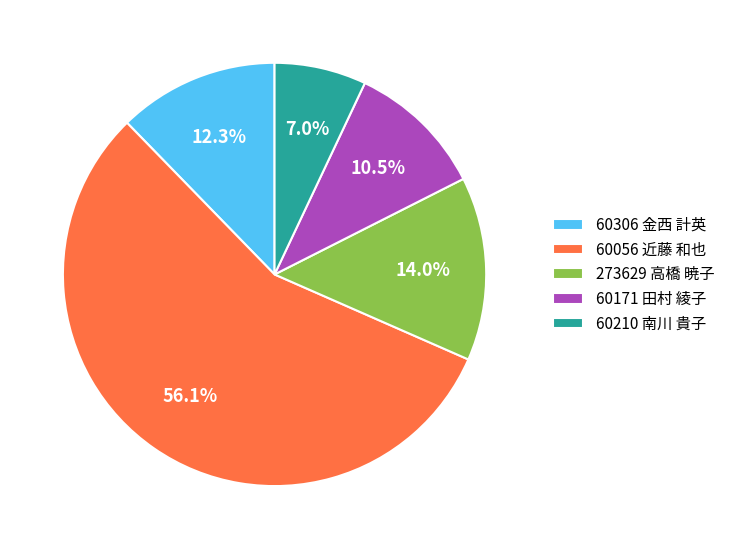

Is it true that 273629 高橋 暁子 is 24% of the pie?

False